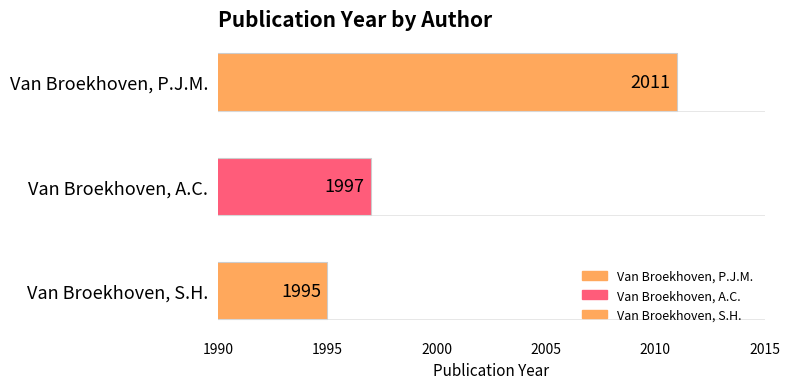

What is the difference between the second highest and minimum values?

2